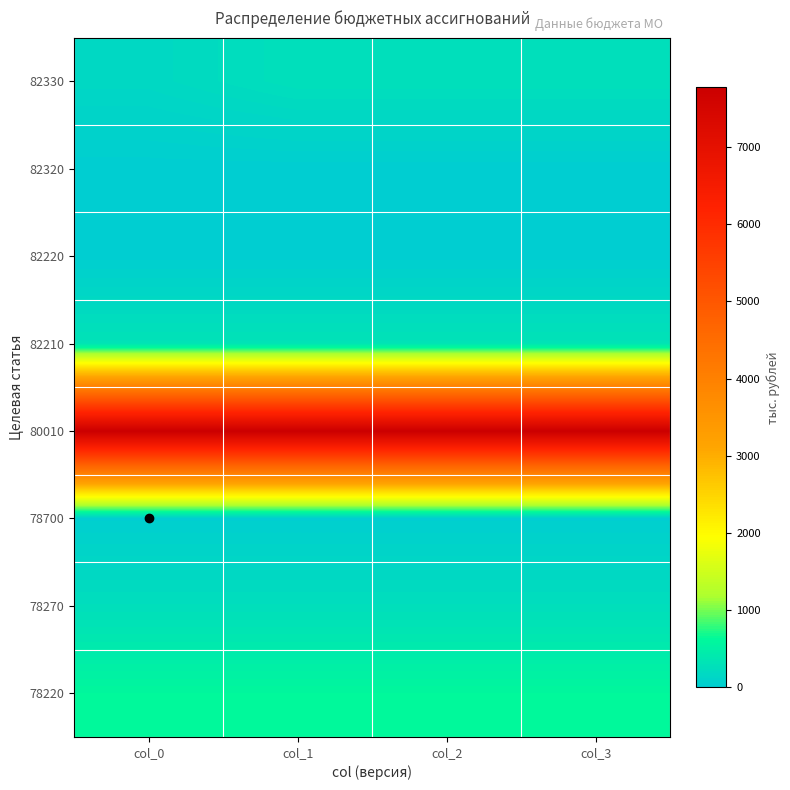

What is the difference between the highest and lowest values at col_0?

7765.1